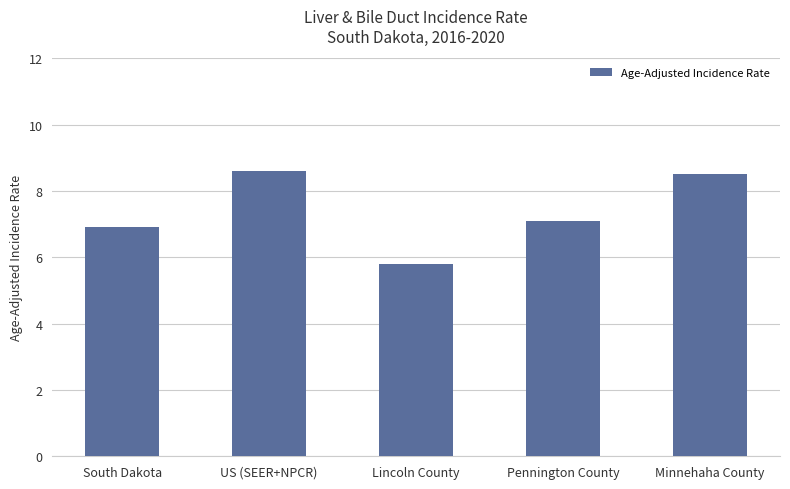

Which has a higher value, Lincoln County or Minnehaha County?

Minnehaha County